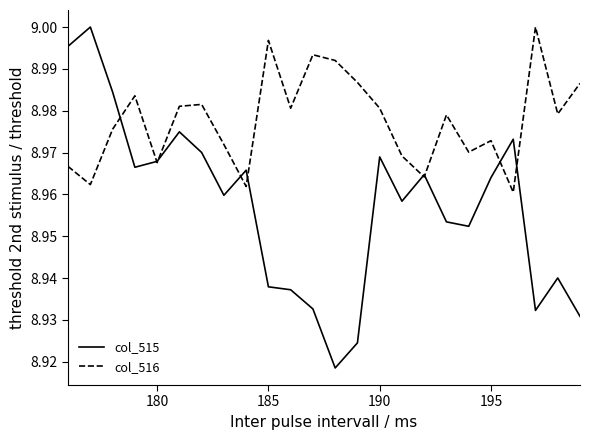

Which series has the widest spread of values?

col_515